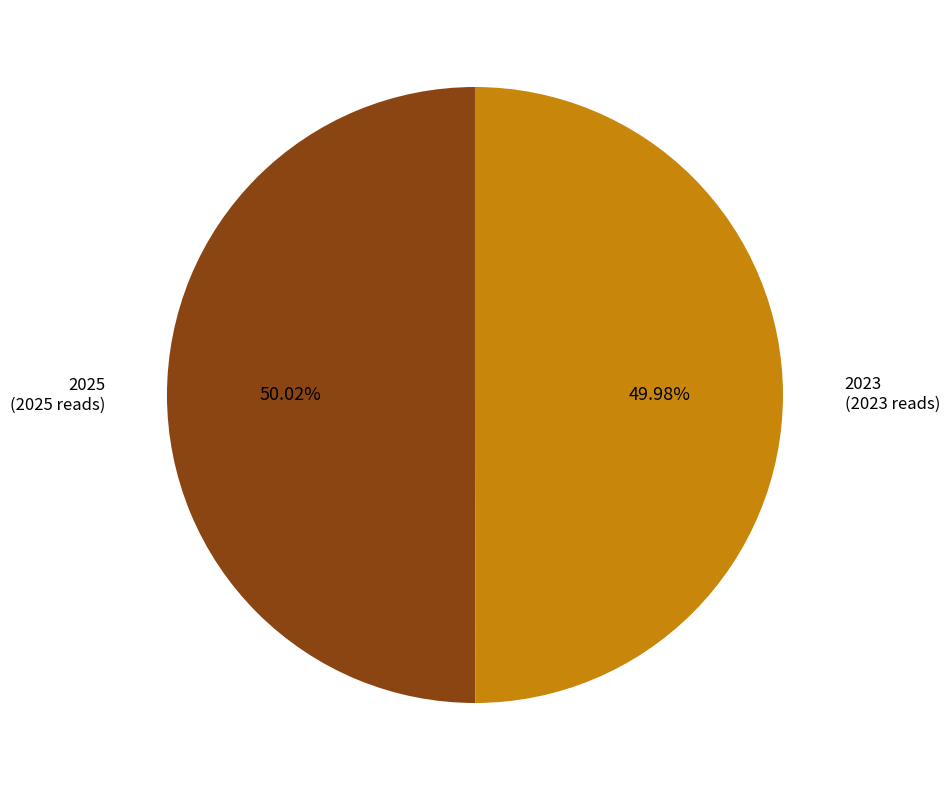

What is the ratio of the value at 2023 to the value at 2025?

1.0